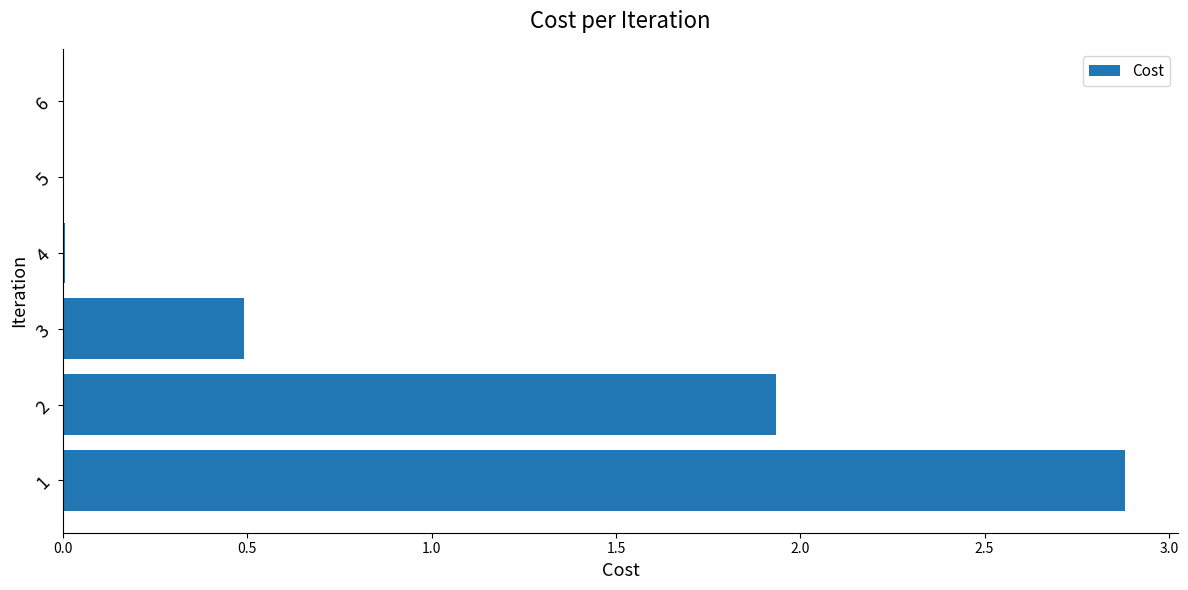

At which label is the value closest to 1?

3